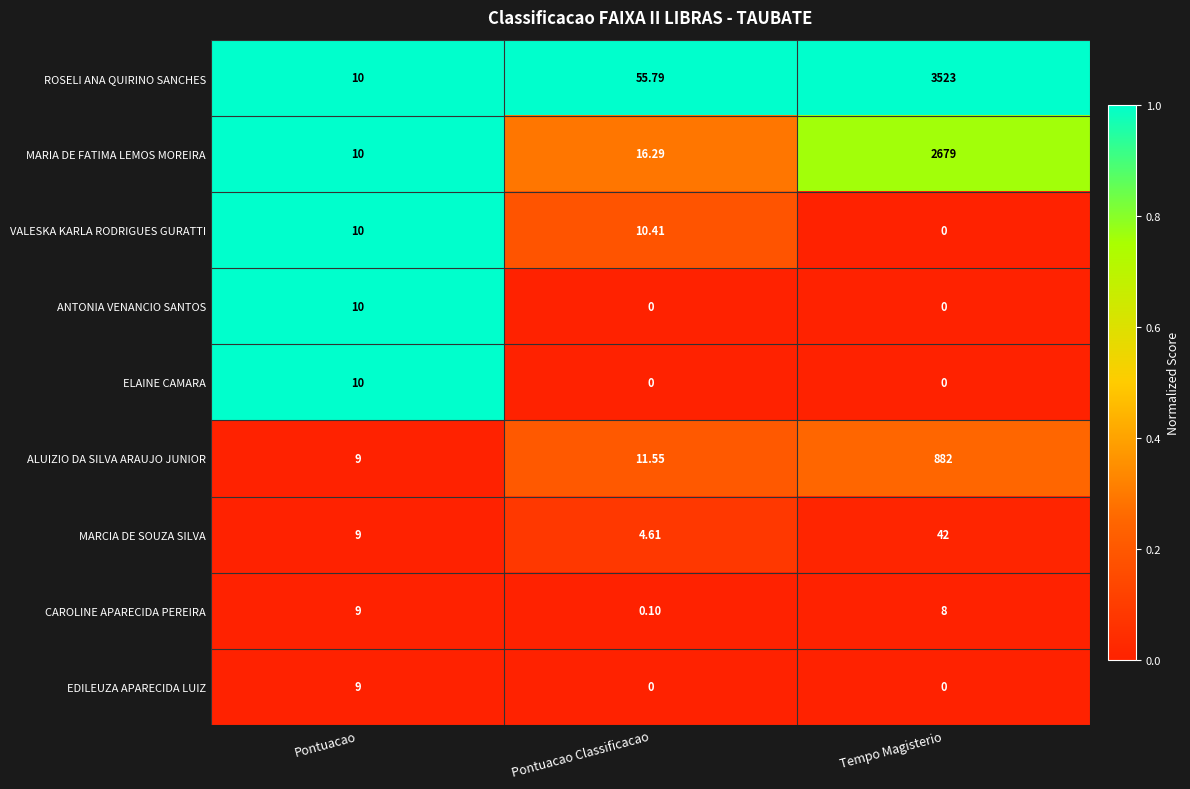

Rank the categories by VALESKA KARLA RODRIGUES GURATTI value from lowest to highest.

Tempo Magisterio, Pontuacao, Pontuacao Classificacao